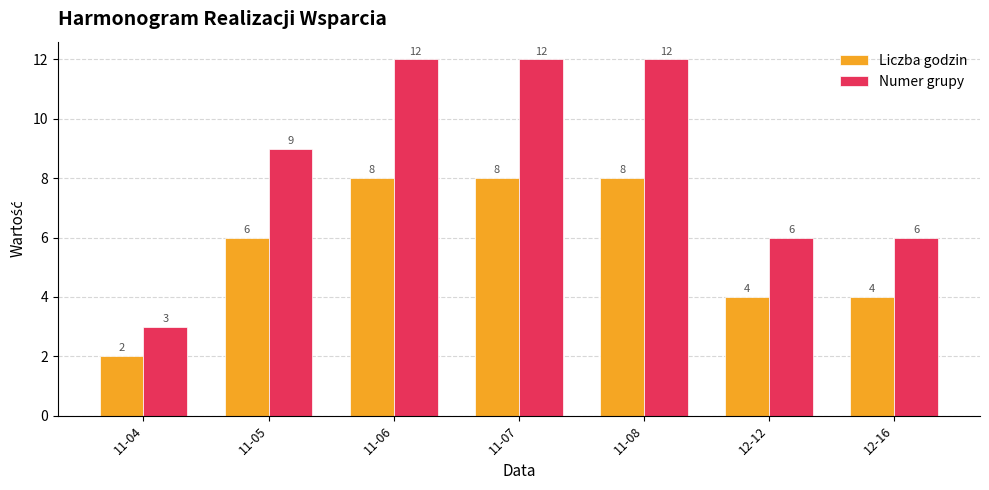

Reading right to left, list all the values displayed in this chart.

Liczba godzin: 12-16=4	12-12=4	11-08=8	11-07=8	11-06=8	11-05=6	11-04=2
Numer grupy: 12-16=6	12-12=6	11-08=12	11-07=12	11-06=12	11-05=9	11-04=3